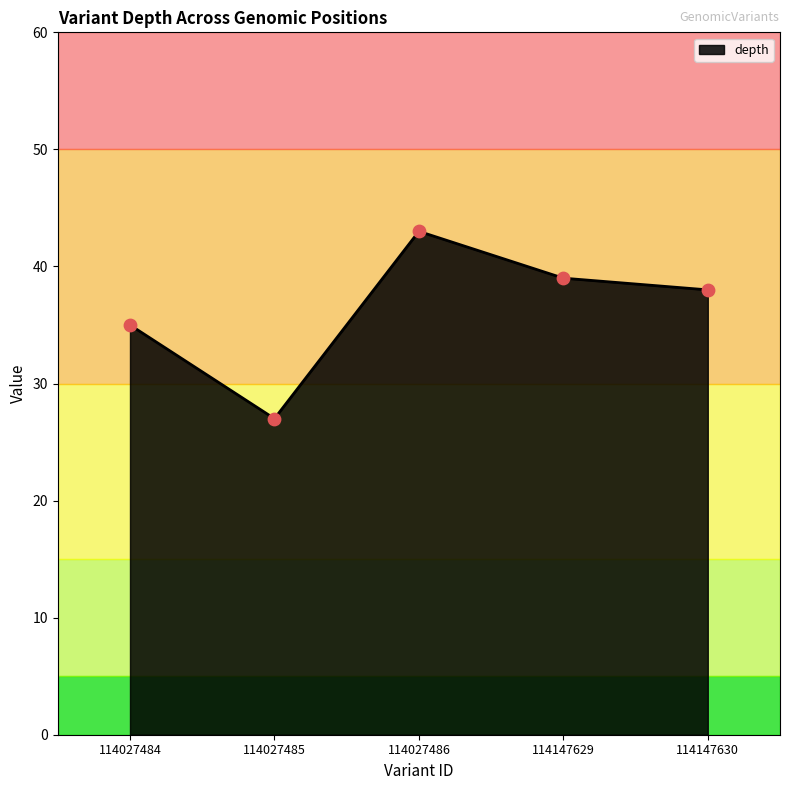

What is the ratio of the value at 114027485 to the value at 114027484?

0.8